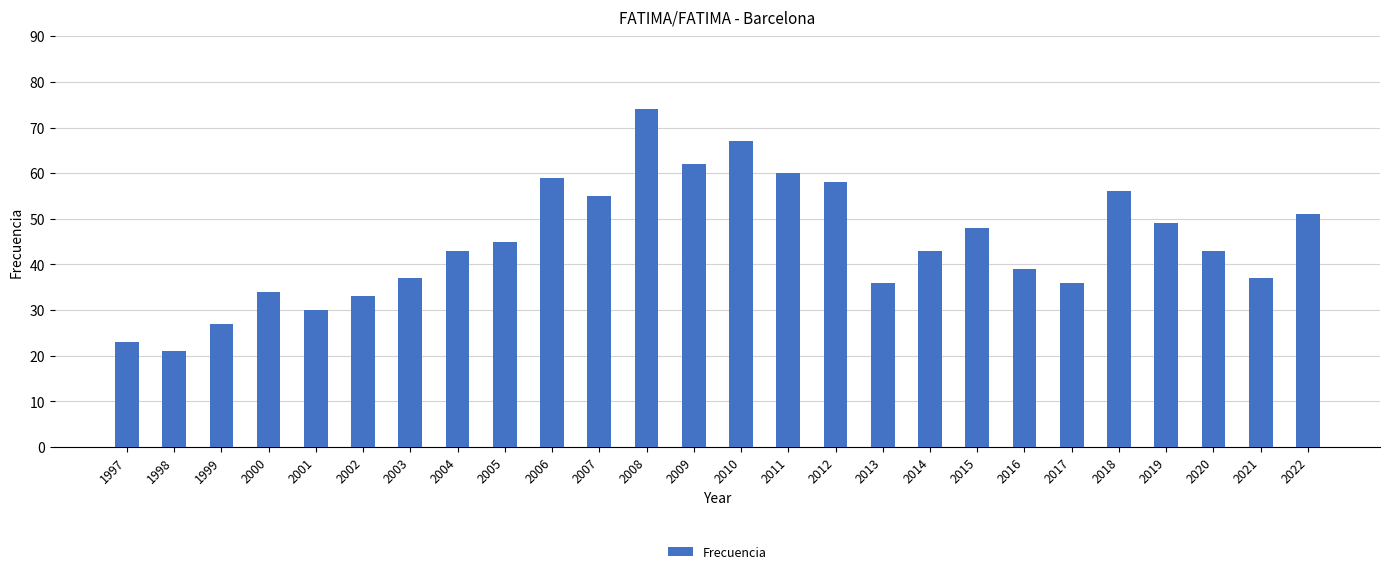

How many distinct data groups are displayed?

1